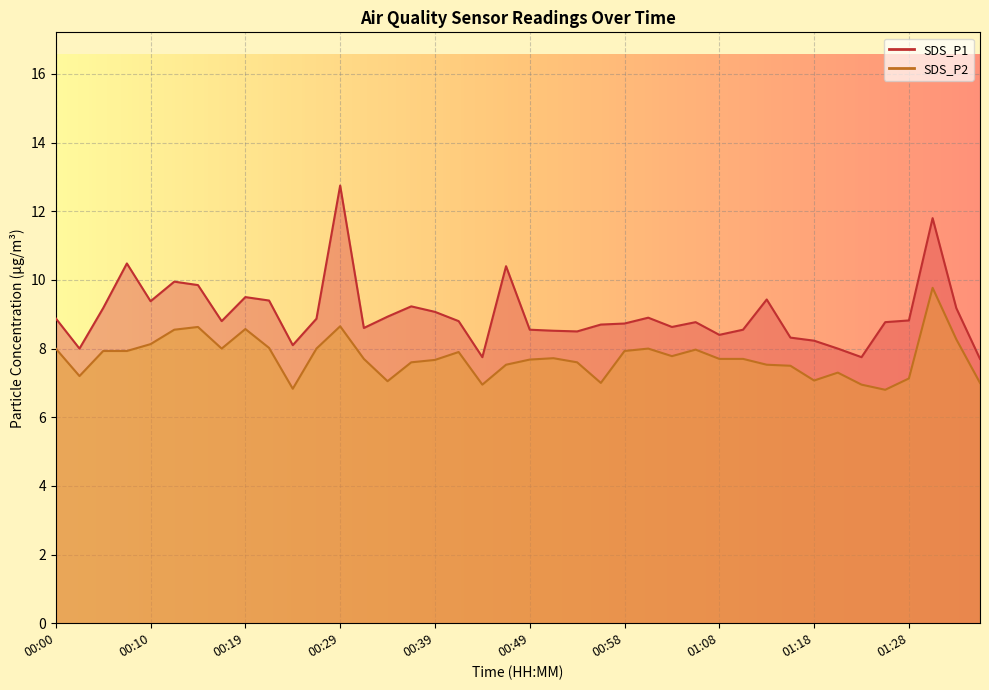

Where is the first local minimum for SDS_P2?

00:02